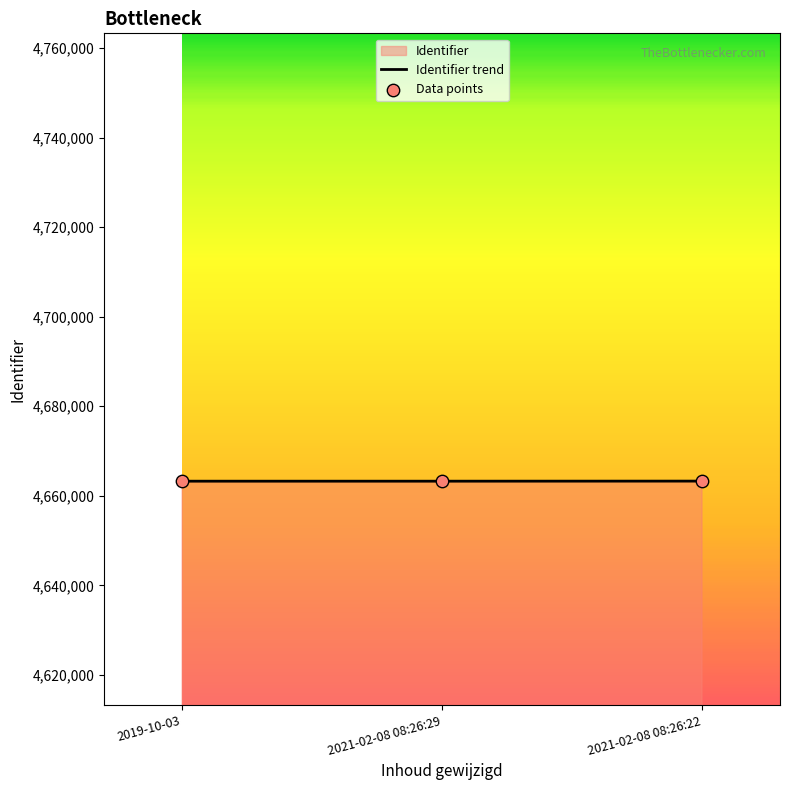

What is the change in value from 2019-10-03 to 2021-02-08 08:26:22?

+18